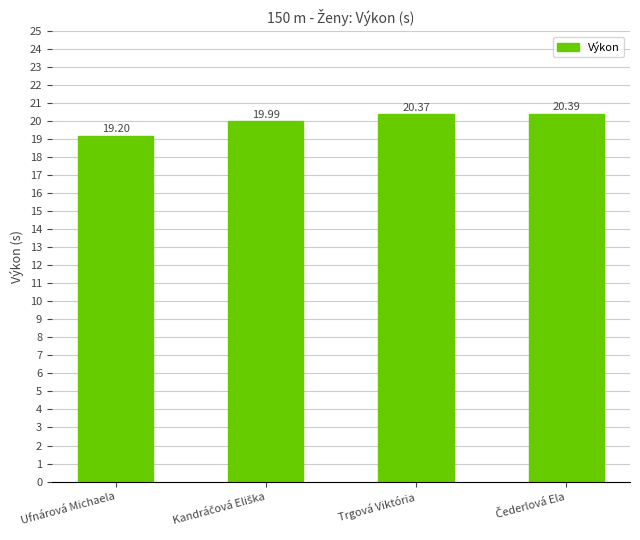

What position from the right is Trgová Viktória?

2